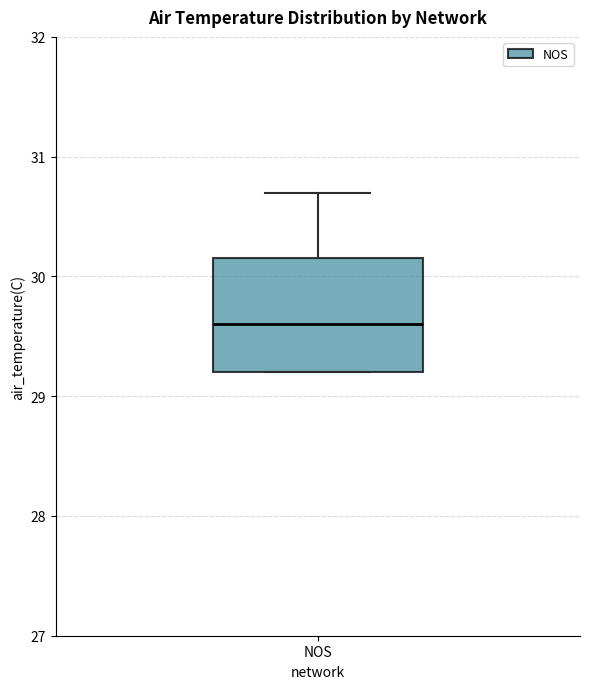

Where does the upper whisker of the box for NOS end on the y-axis? The values are not printed on the chart, so give them approximately, as read against the axis.

30.7